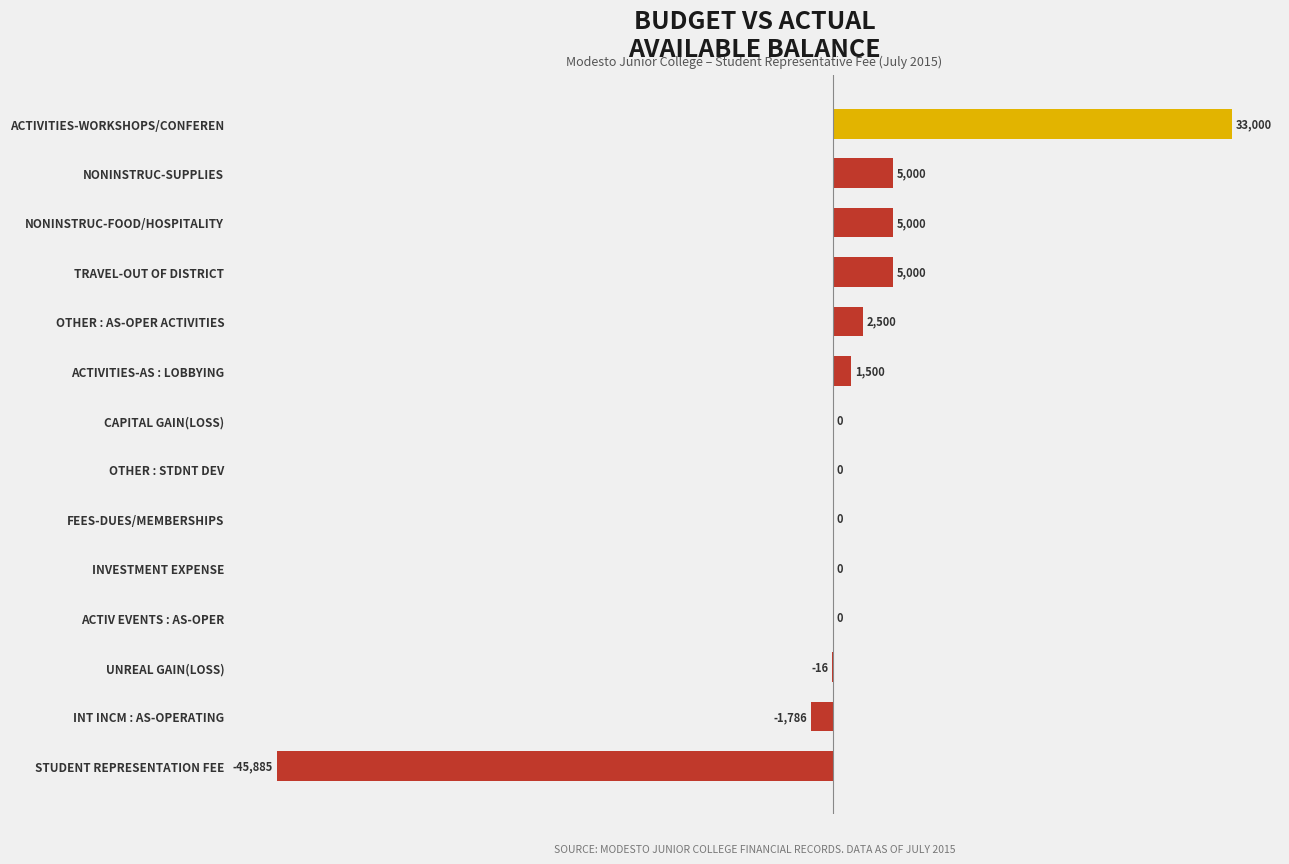

Is it true that the value at ACTIVITIES-WORKSHOPS/CONFEREN is 54006.5?

False